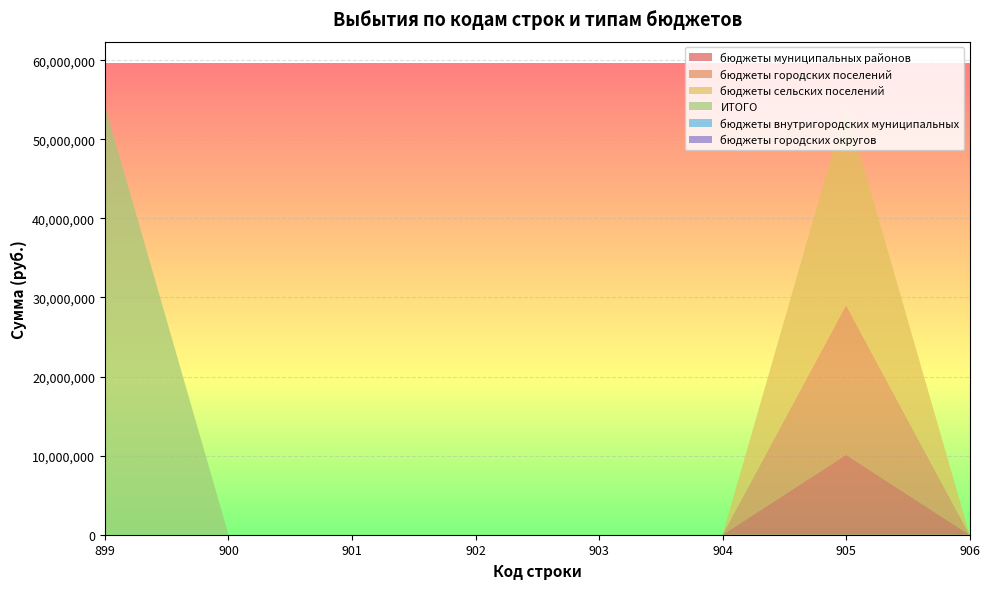

Reading left to right, transcribe all the data shown in this chart.

бюджеты муниципальных районов: 0.0	0.0	0.0	0.0	0.0	0.0	10114242.2	0.0
бюджеты городских поселений: 0.0	0.0	0.0	0.0	0.0	0.0	18914642.7	0.0
бюджеты сельских поселений: 0.0	0.0	0.0	0.0	0.0	0.0	25191237.9	0.0
ИТОГО: 54220122.9	0.0	0.0	0.0	0.0	0.0	0.0	0.0
бюджеты внутригородских муниципальных: 0.0	0.0	0.0	0.0	0.0	0.0	0.0	0.0
бюджеты городских округов: 0.0	0.0	0.0	0.0	0.0	0.0	0.0	0.0